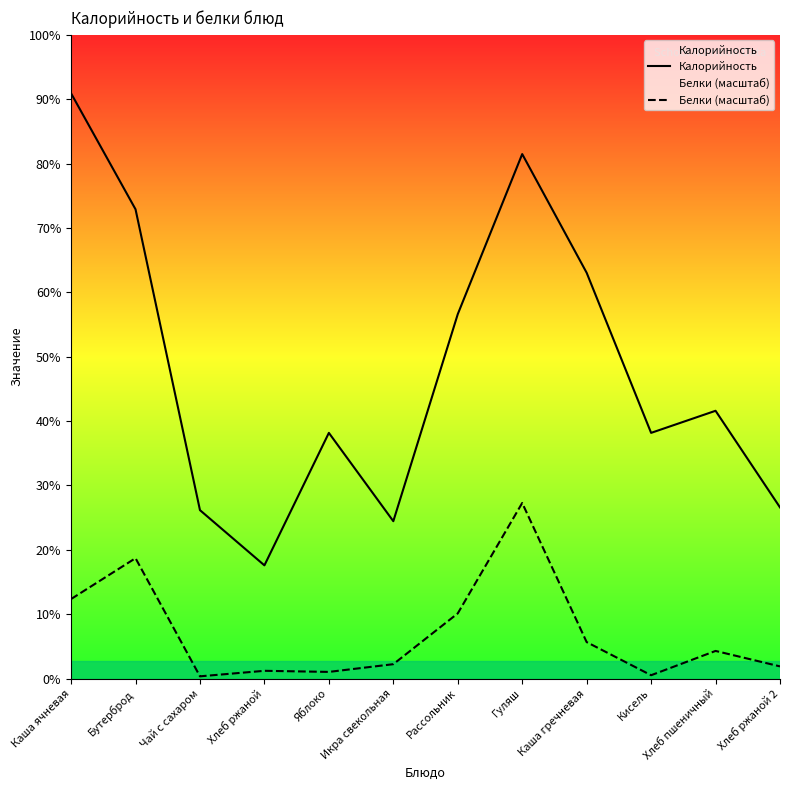

What is the label of the 6th point from the left?

Икра свекольная